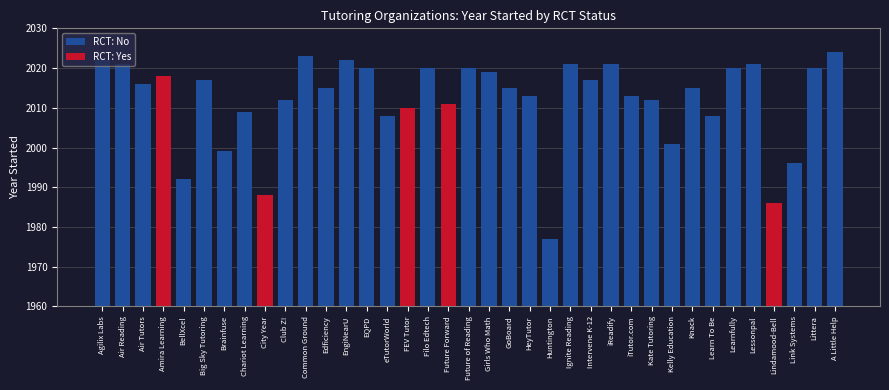

What is the approximate value at 9?

2012